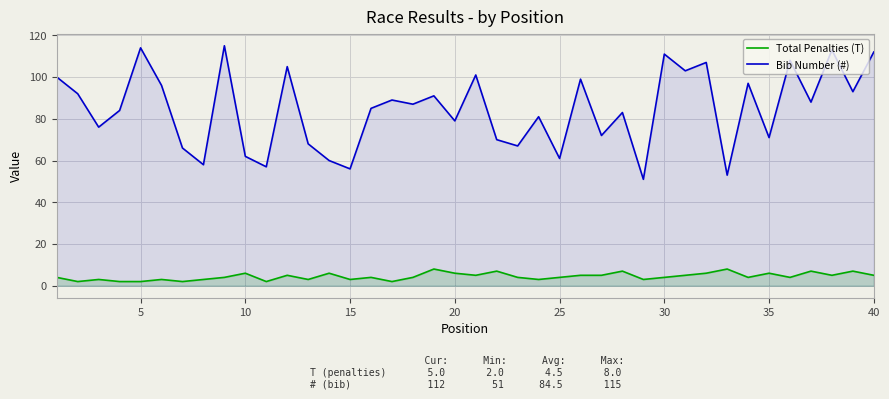

The Bib Number (#) series shows 178 at 30. True or false?

False